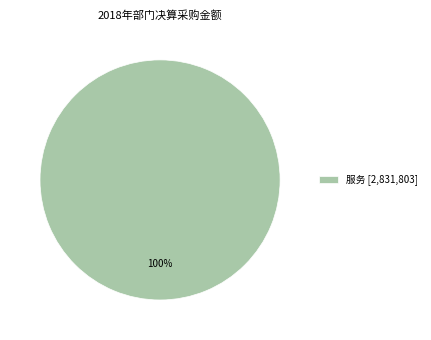

True or false: 服务 [2,831,803] accounts for 100% of the total.

True